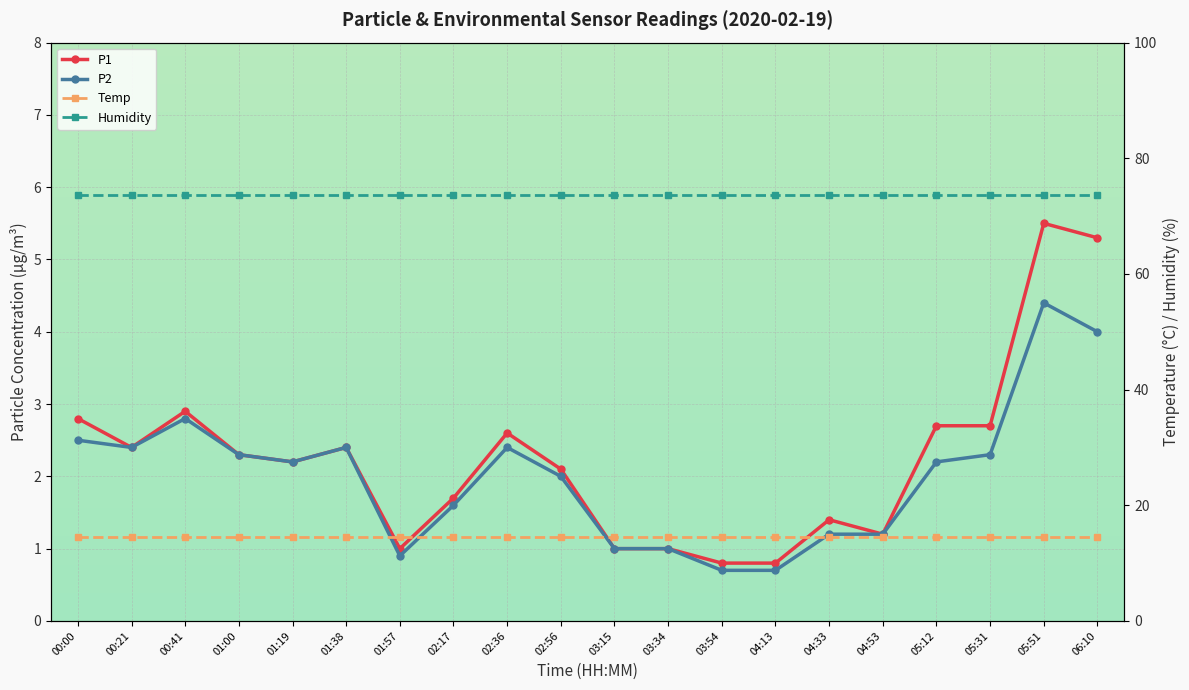

Is the value of P2 at 03:15 greater than the value of P1 at 06:10?

No